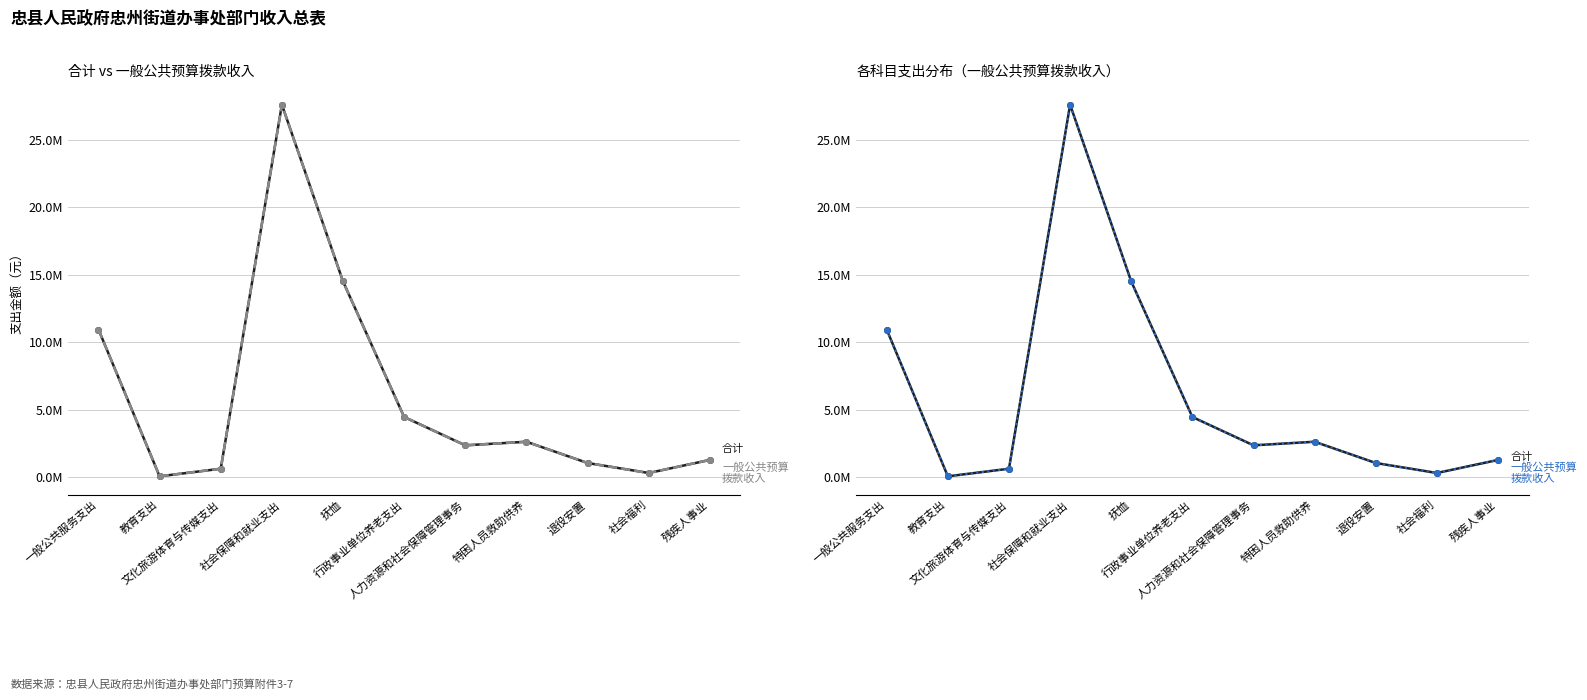

Reading right to left, list all the values displayed in this chart.

合计: 残疾人事业=1280880	社会福利=312194	退役安置=1052955	特困人员救助供养=2628768	人力资源和社会保障管理事务=2362475	行政事业单位养老支出=4462663	抚恤=14508489	社会保障和就业支出=27610402	文化旅游体育与传媒支出=628700	教育支出=65570	一般公共服务支出=10947535
一般公共预算拨款收入: 残疾人事业=1280880	社会福利=312194	退役安置=1052955	特困人员救助供养=2628768	人力资源和社会保障管理事务=2362475	行政事业单位养老支出=4462663	抚恤=14508489	社会保障和就业支出=27610402	文化旅游体育与传媒支出=628700	教育支出=65570	一般公共服务支出=10947535